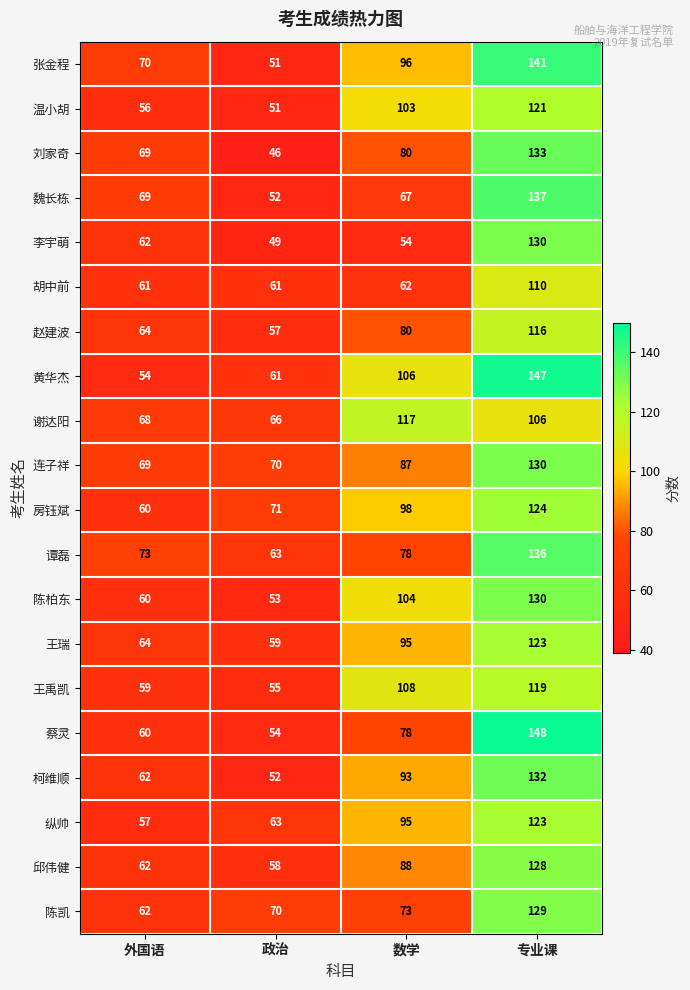

Count the number of data series in this chart.

20